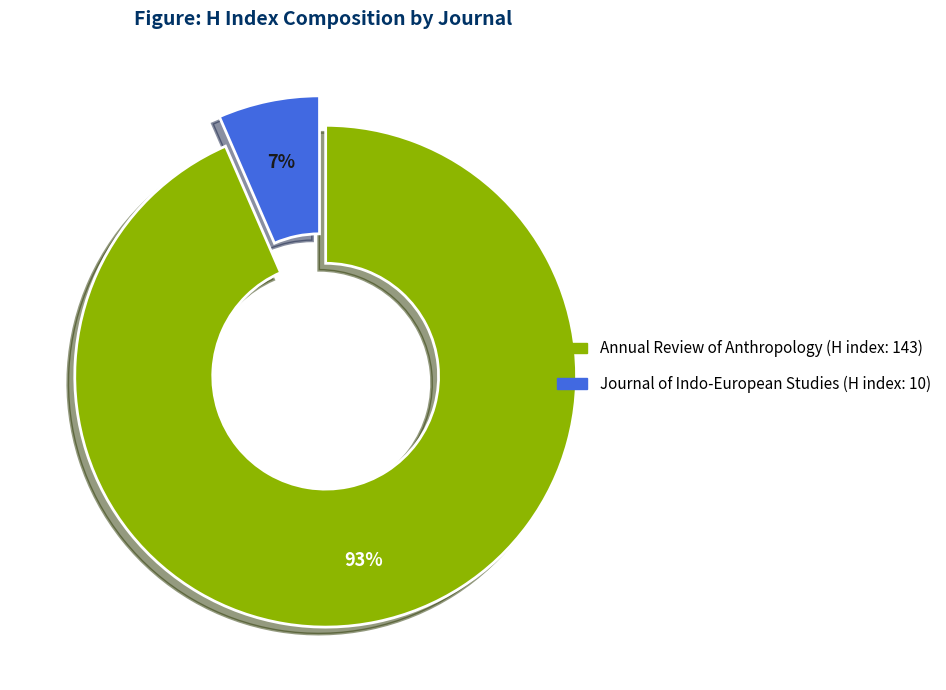

Is there a majority slice in this chart?

Yes